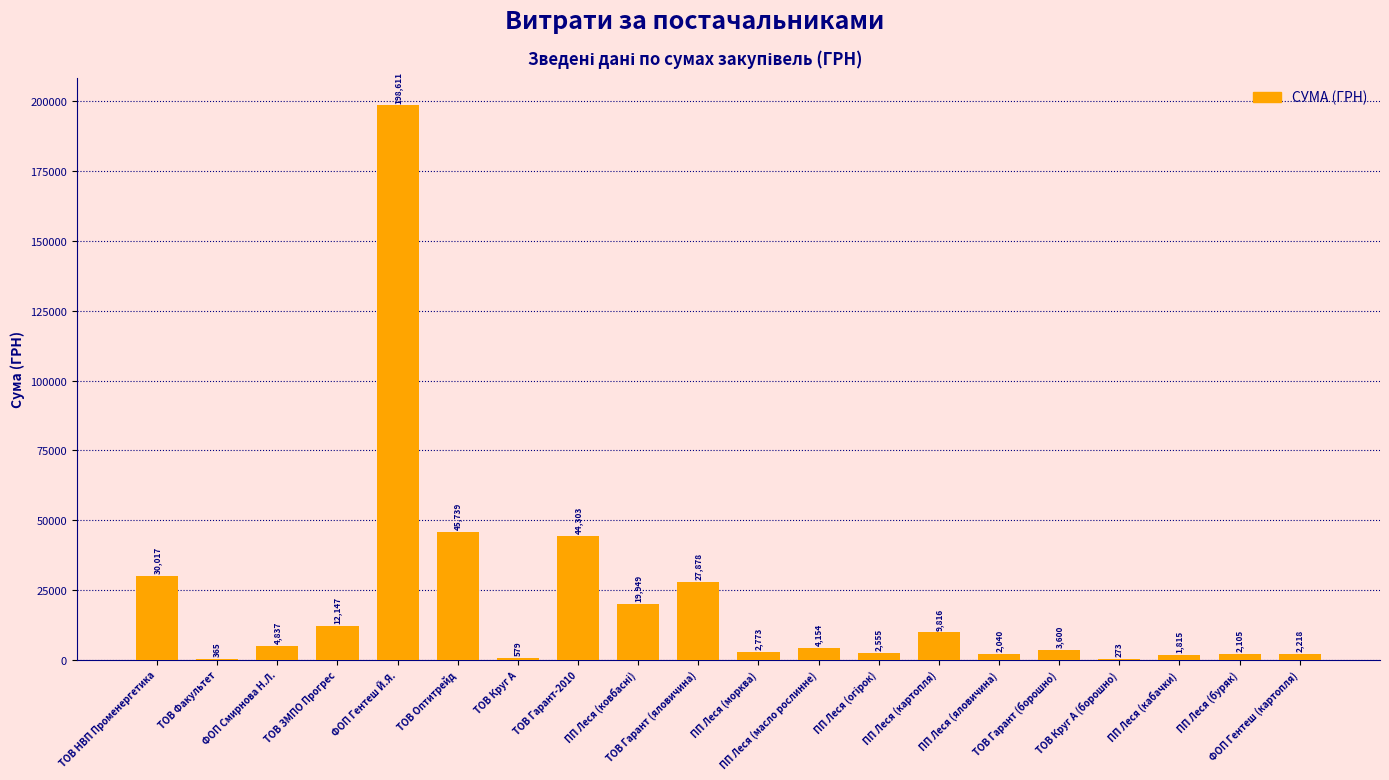

Approximately how many times larger is the value at ФОП Гентеш Й.Я. compared to ТОВ Гарант-2010?

4.5